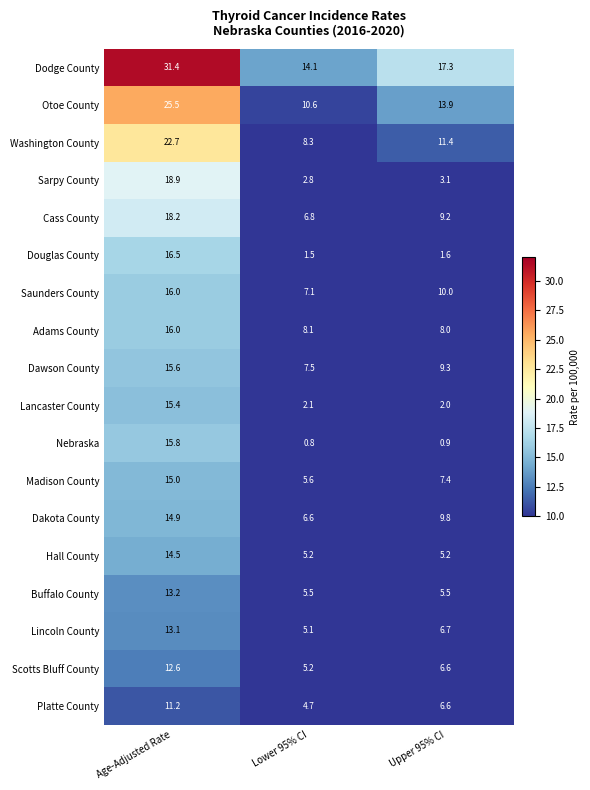

Between Age-Adjusted Rate and Lower 95% CI, which series saw the biggest shift?

Dodge County